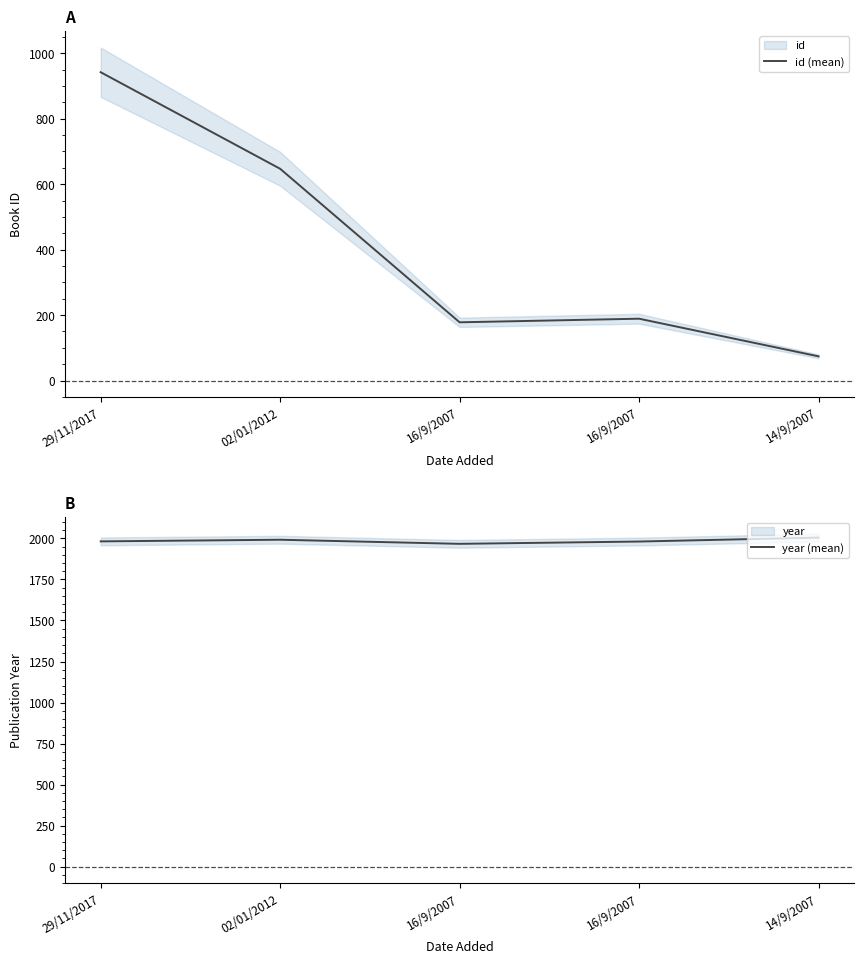

True or false: year (mean) and id (mean) cross at least once.

False